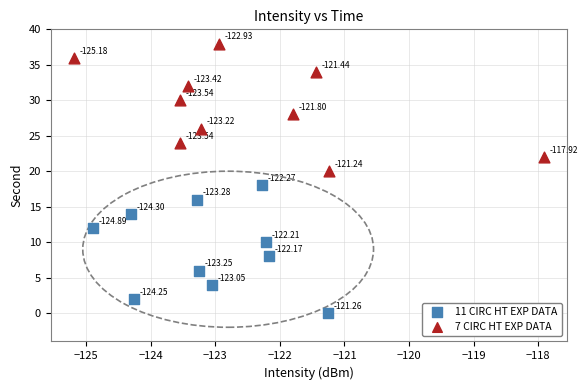

Which series contains the lowest Y value?

11 CIRC HT EXP DATA